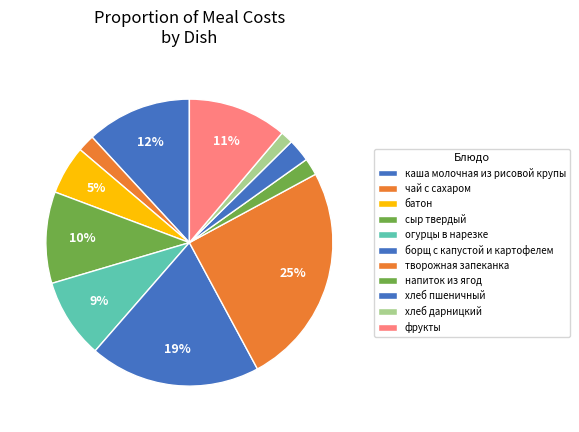

What is the ratio of the value at хлеб дарницкий to the value at каша молочная из рисовой крупы?

0.1